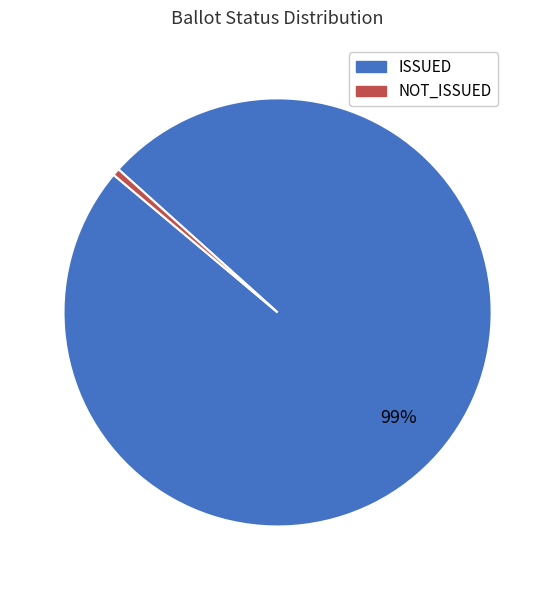

Is it true that NOT_ISSUED is 11% of the pie?

False